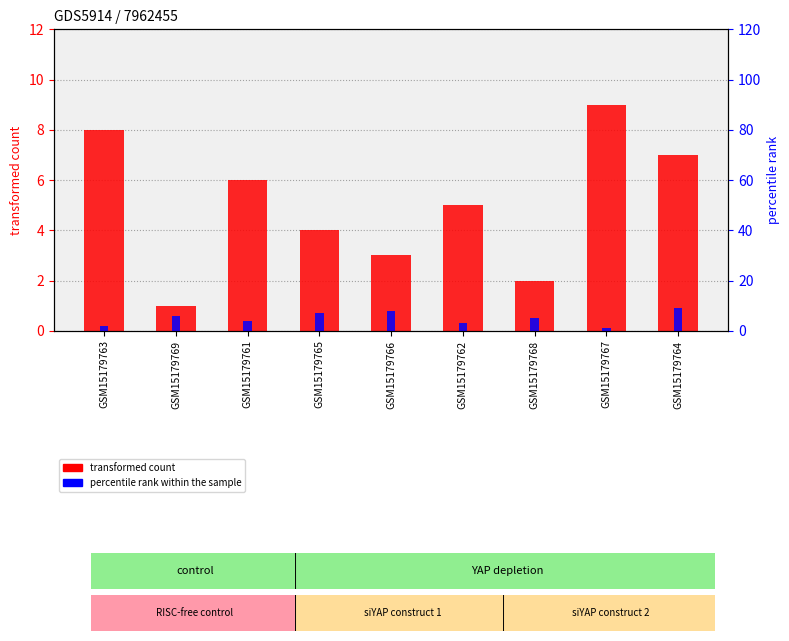

Count the transformed count values in the range 3 to 7.

5